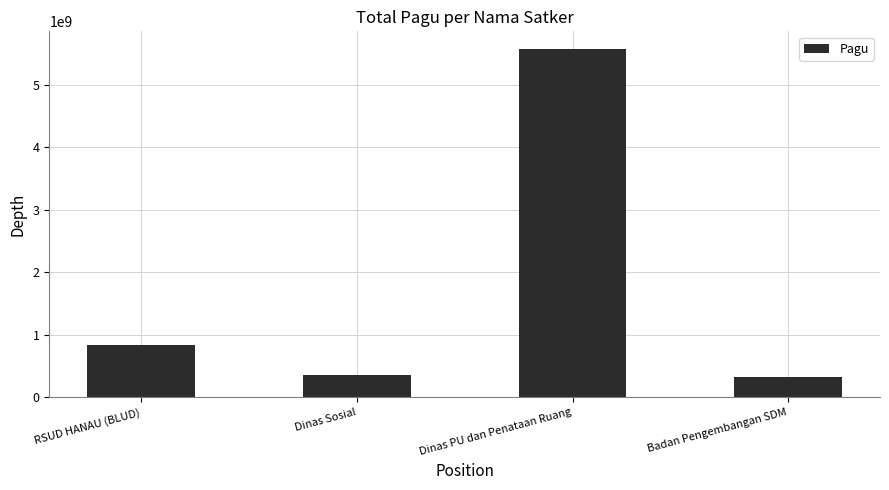

At which label is the value closest to 2953697015?

RSUD HANAU (BLUD)